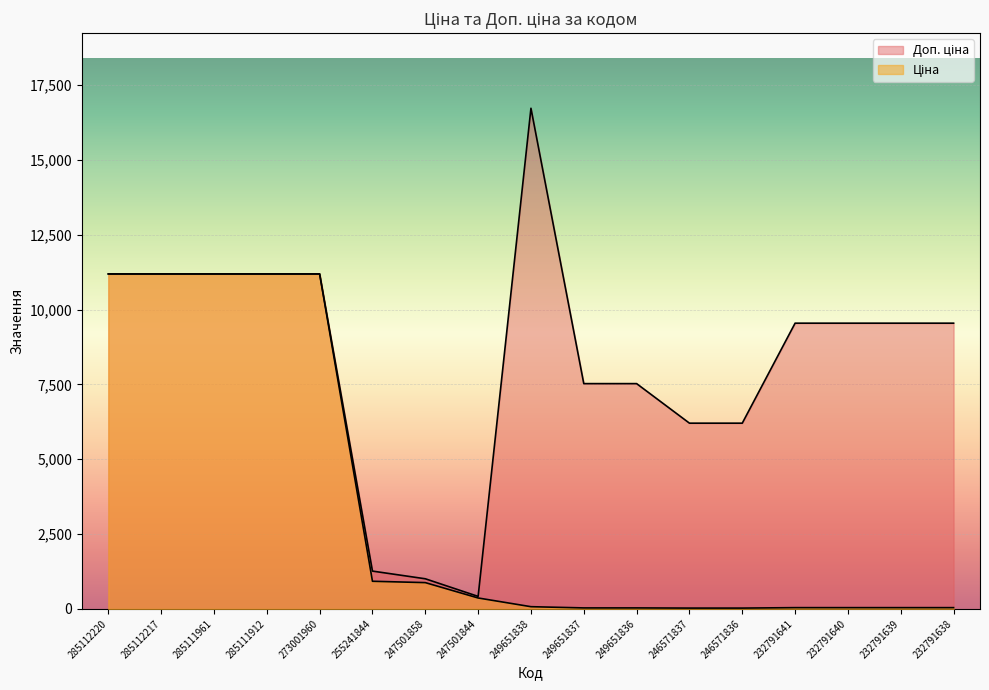

Is the value of Доп. ціна at 285111912 greater than the value of Ціна at 285112220?

No